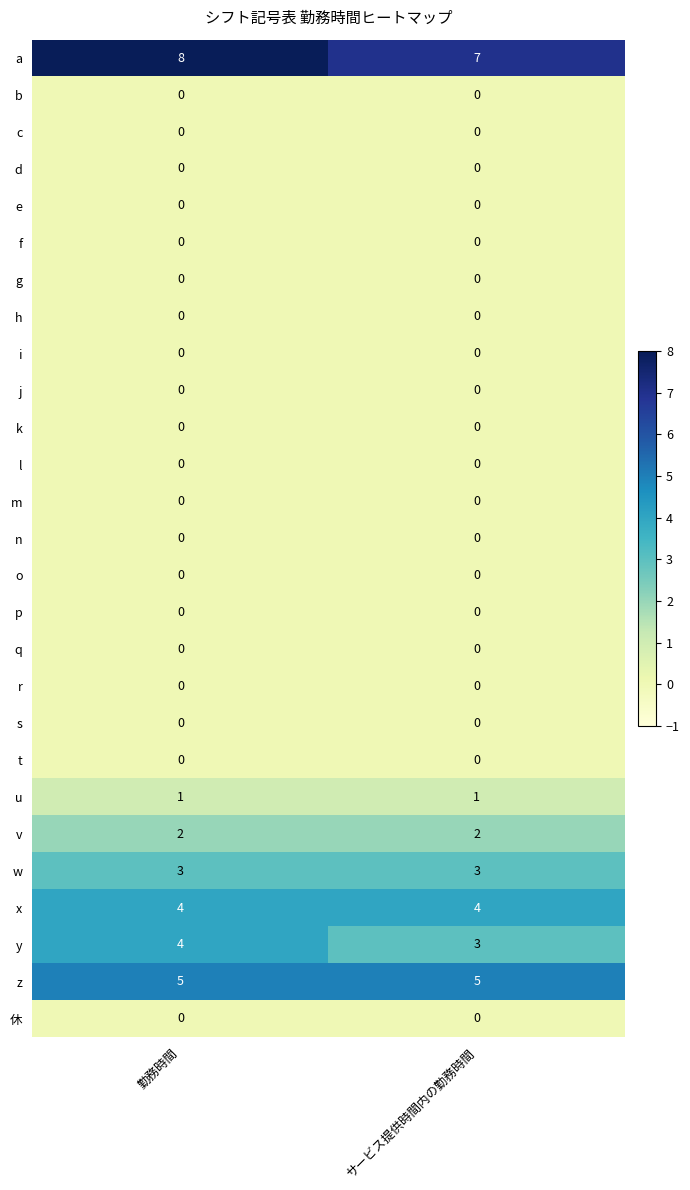

Is it true that j equals 0 at 勤務時間?

True